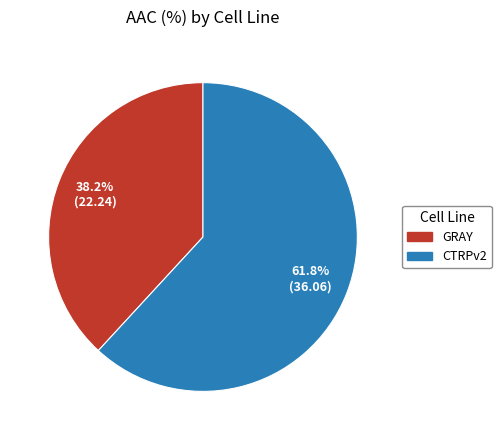

Is it true that CTRPv2 is 62% of the pie?

True